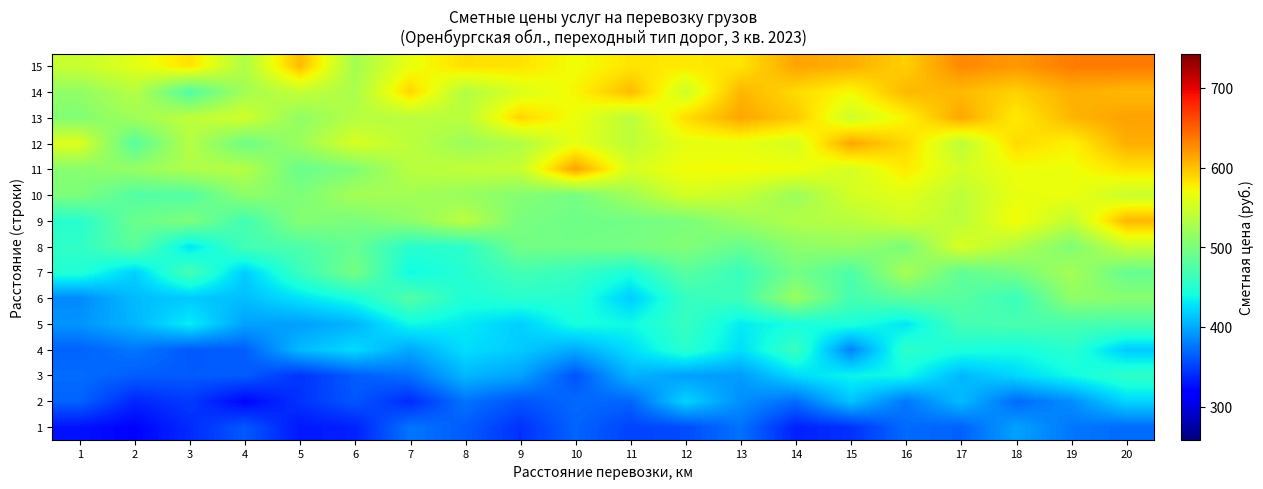

Between 2 and 11, which is larger?

11